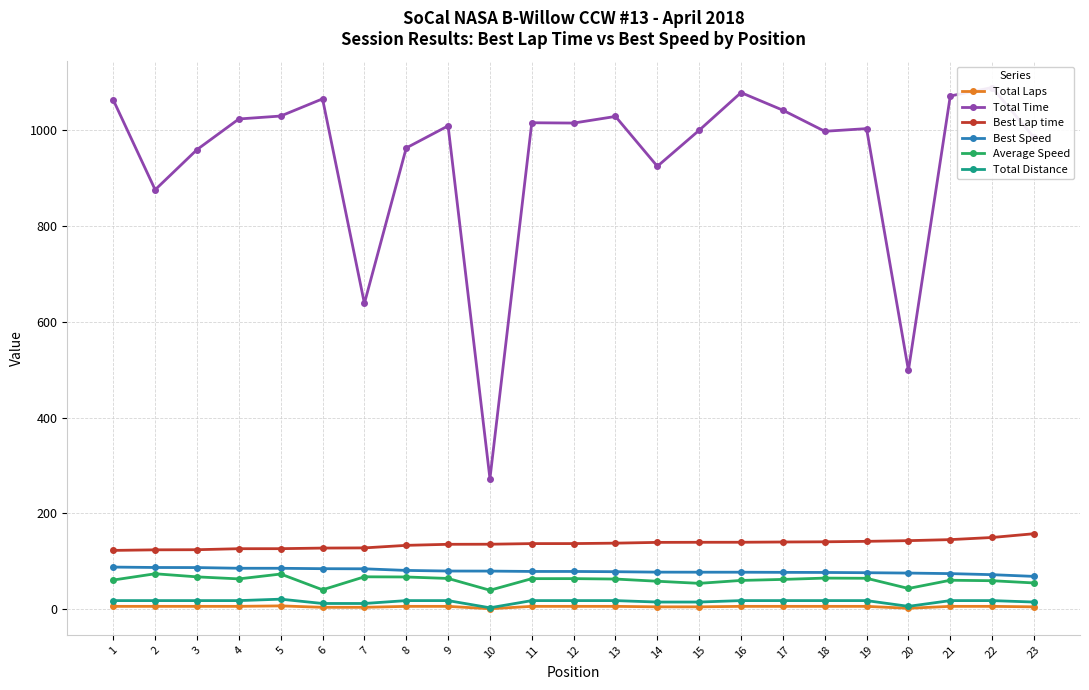

How many data points in Total Distance are less than 18?

7